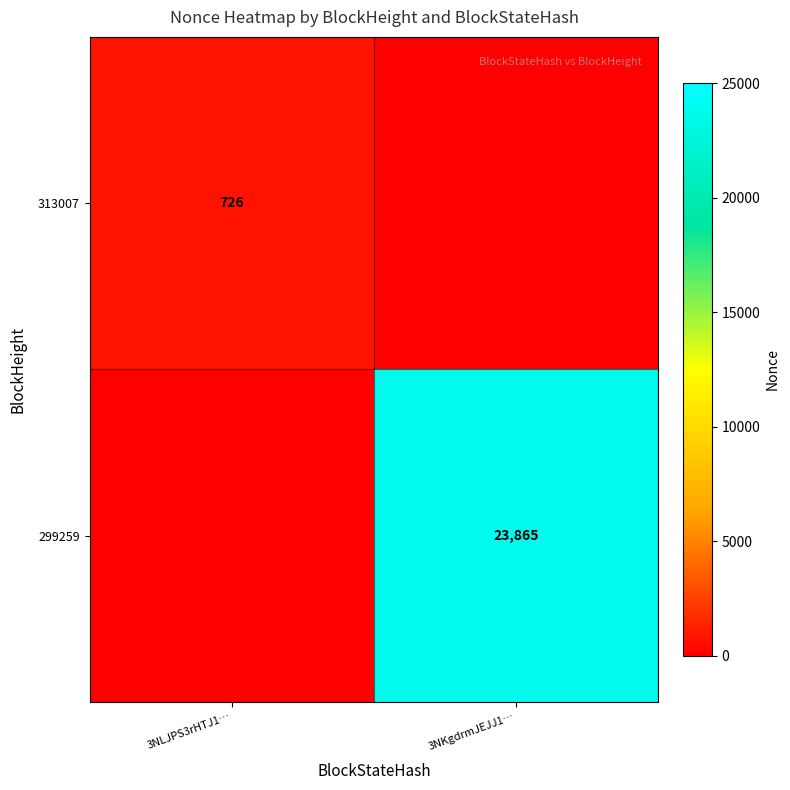

Is the value of 313007 at 3NLJPS3rHTJ1… greater than the value of 299259 at 3NKgdrmJEJJ1…?

No